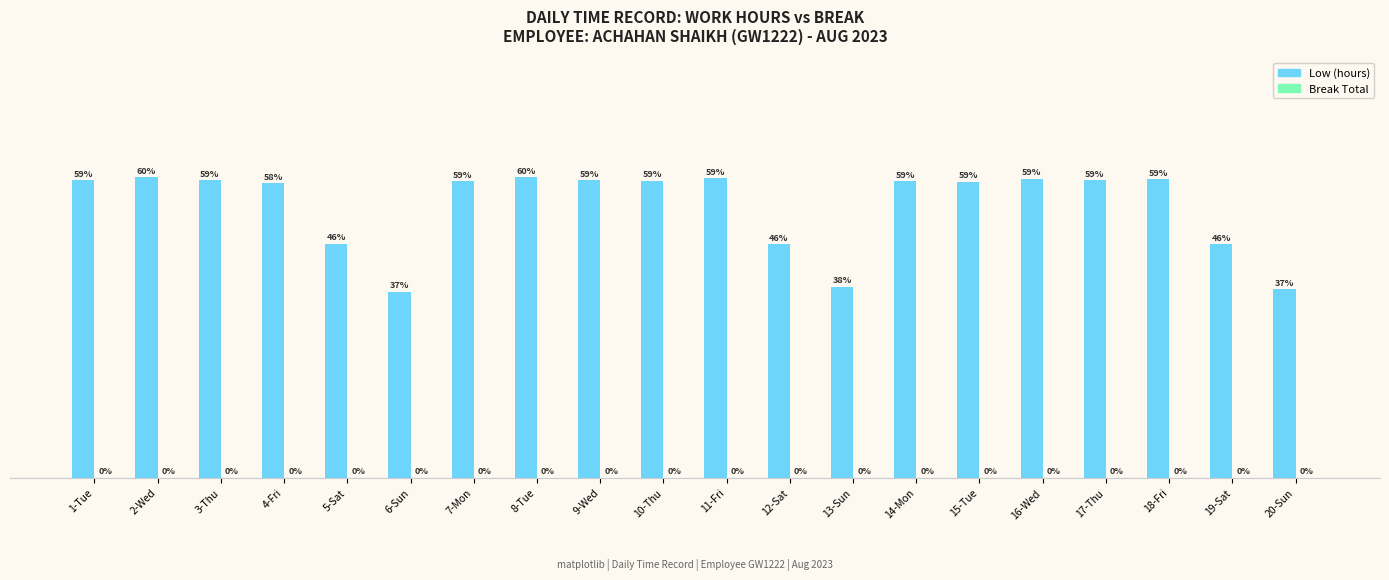

Does the chart contain any negative values?

No